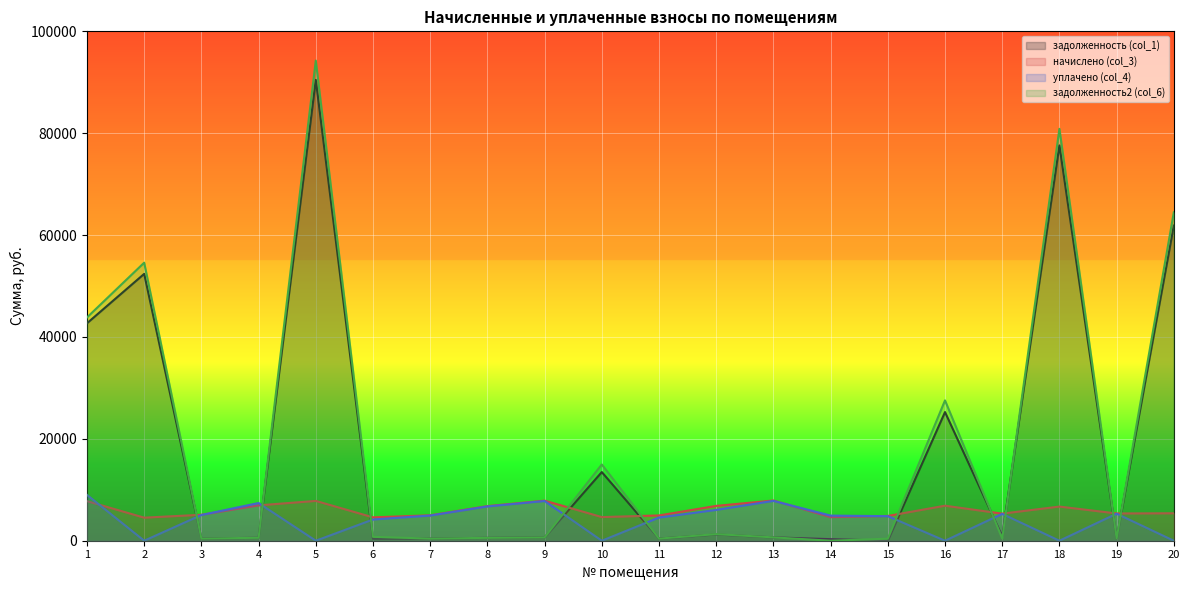

How many lines are shown in the chart?

4